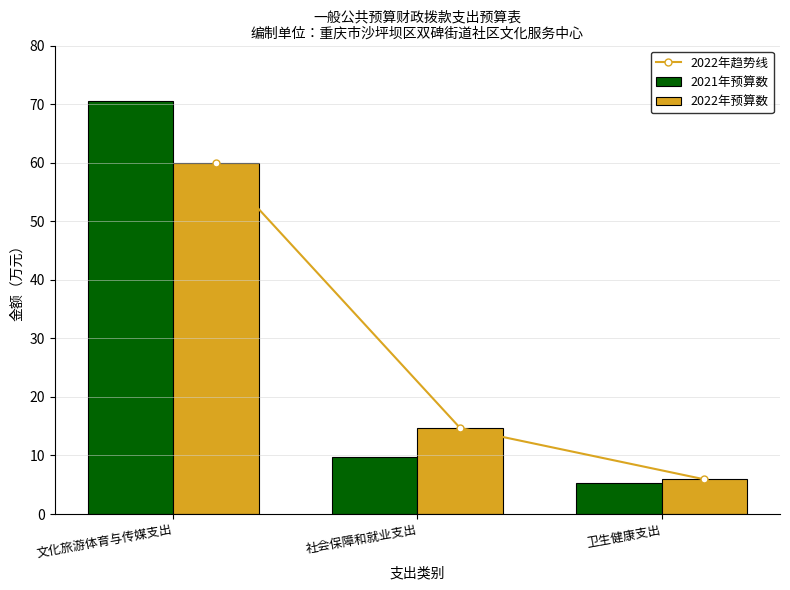

What position from the right is 社会保障和就业支出?

2